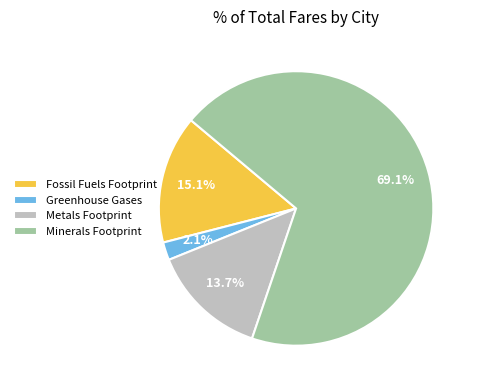

To the nearest percent, what percentage of the pie is Metals Footprint?

14%